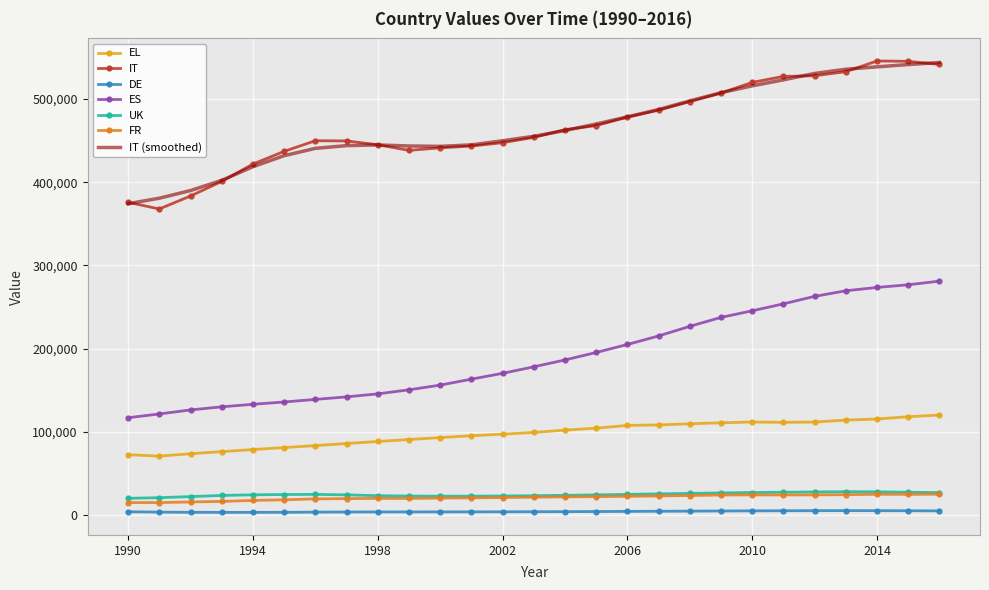

What is the greatest value displayed?

545513.0